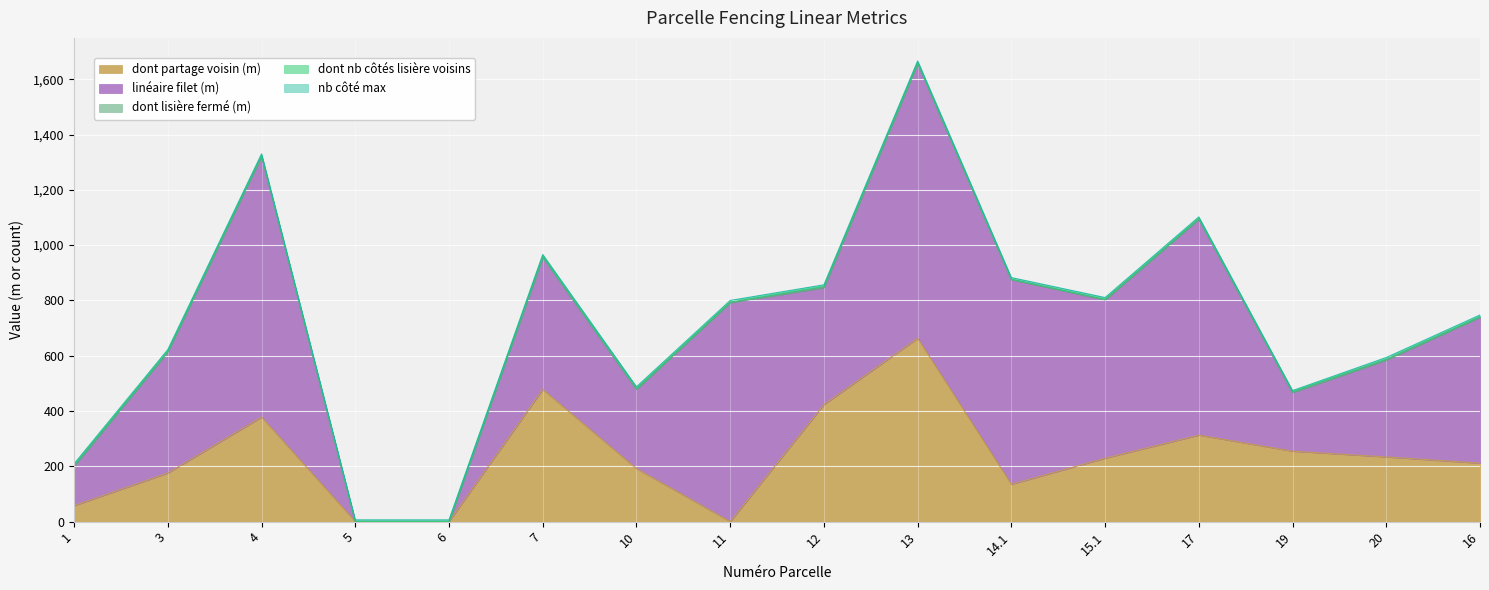

What are all the series names shown in the legend?

dont partage voisin (m), linéaire filet (m), dont lisière fermé (m), dont nb côtés lisière voisins, nb côté max